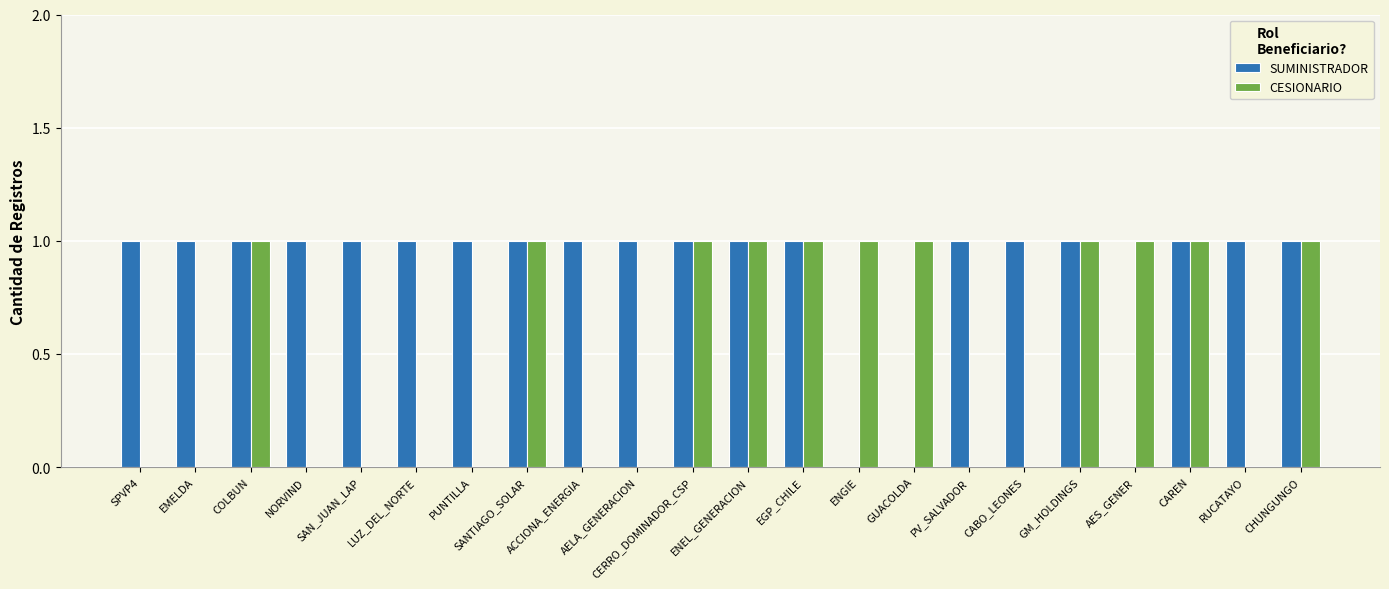

What is the total value across all series at PUNTILLA?

1